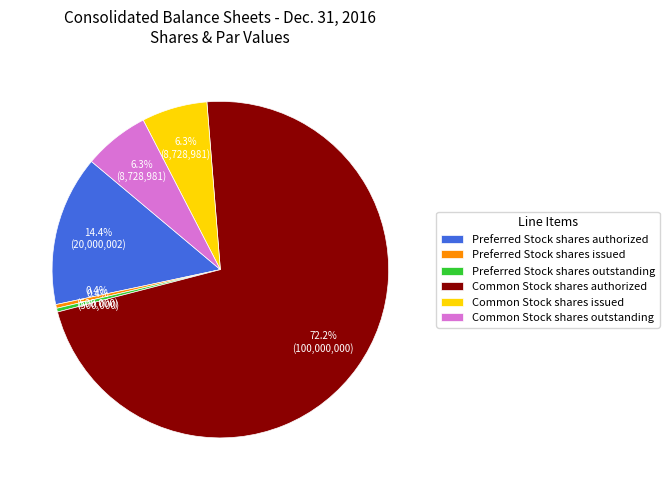

Which has a higher value, Common Stock shares issued or Preferred Stock shares issued?

Common Stock shares issued